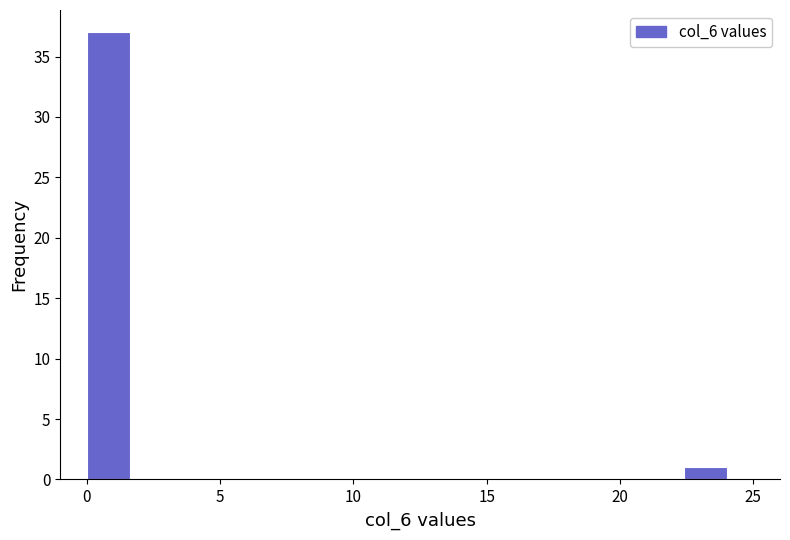

Read against the x-axis, roughly where is the centre of the tallest bar?

1.0